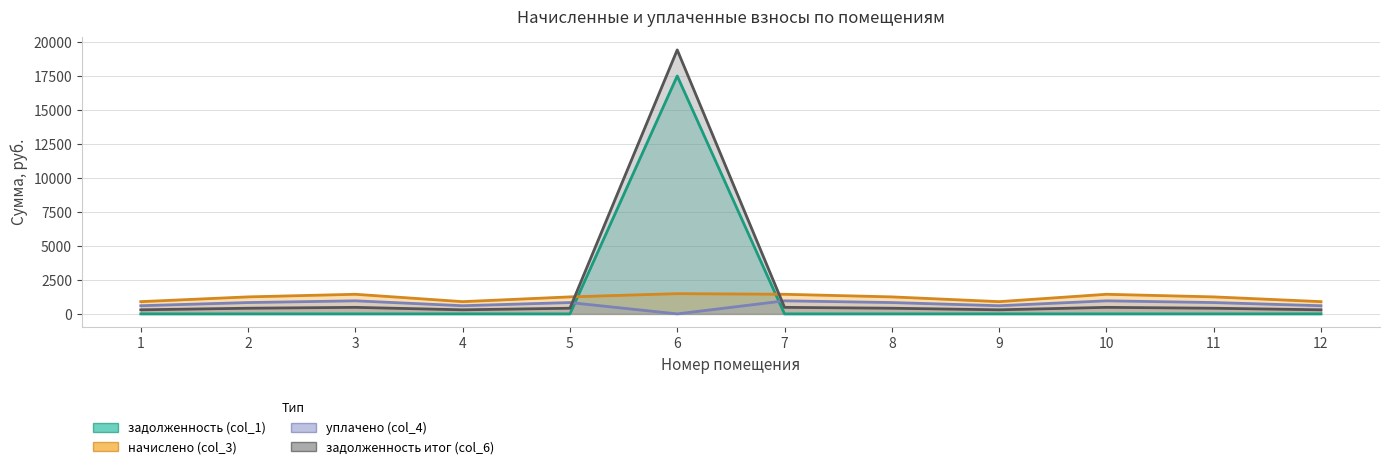

Does the chart have visible grid lines?

Yes